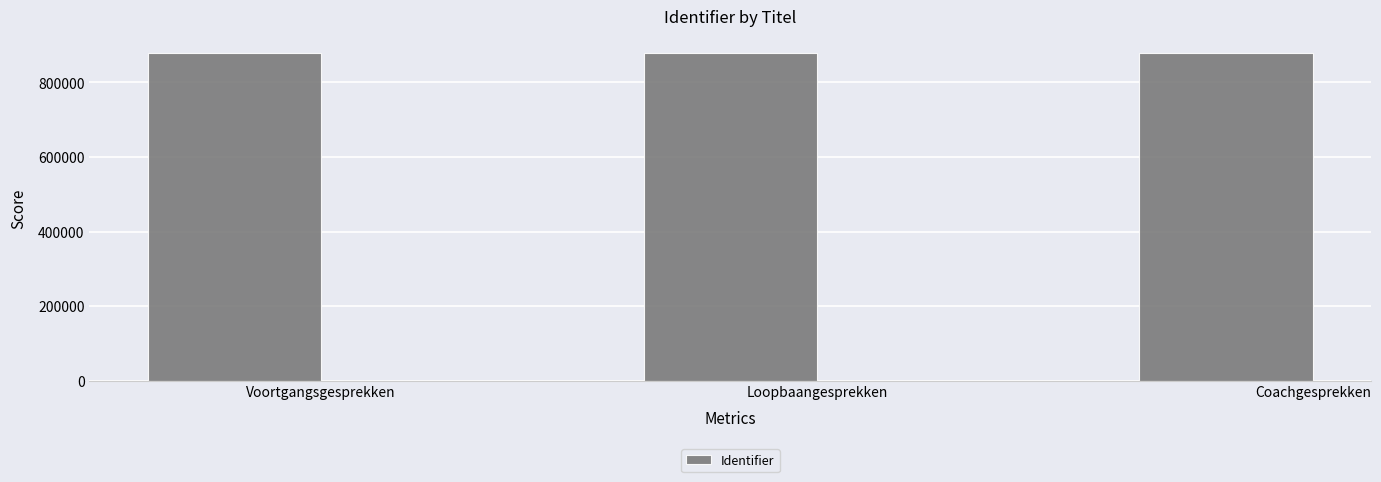

What is the greatest value displayed?

880219